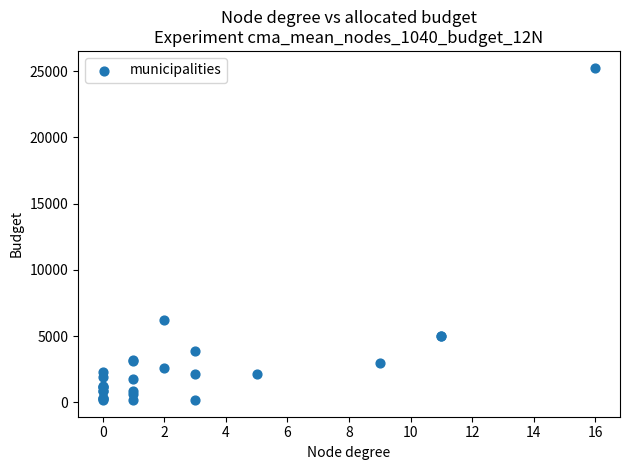

What Y value in the scatter plot is closest to 12727?

6211